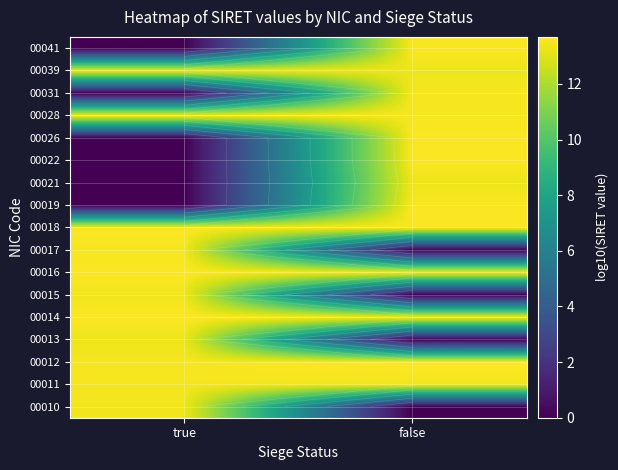

Is the value of 00031 at false greater than the value of 00016 at false?

No